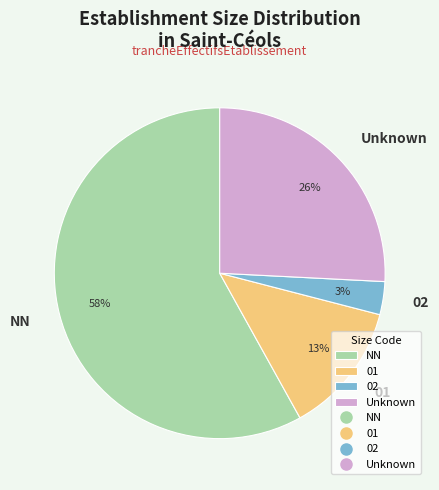

Rank the categories by value from lowest to highest.

02, 01, Unknown, NN